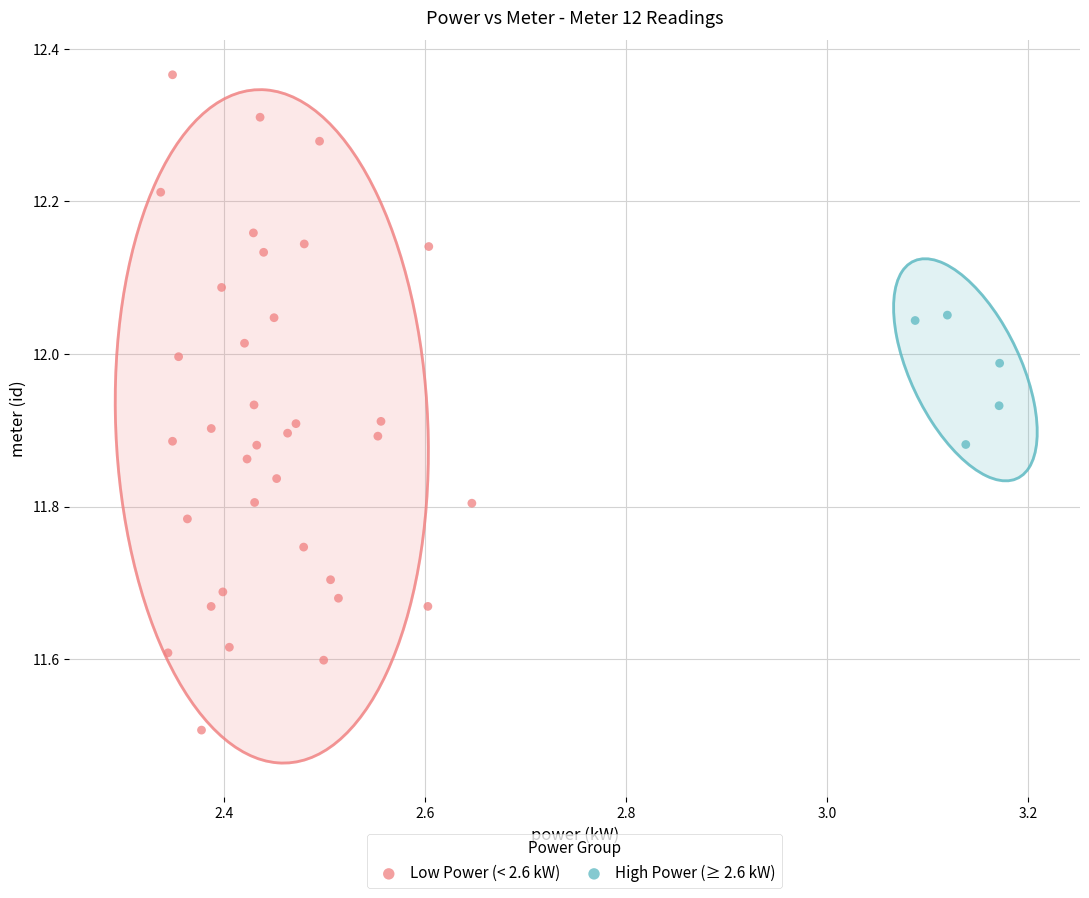

Which series reaches the maximum Y coordinate?

Low Power (< 2.6 kW)